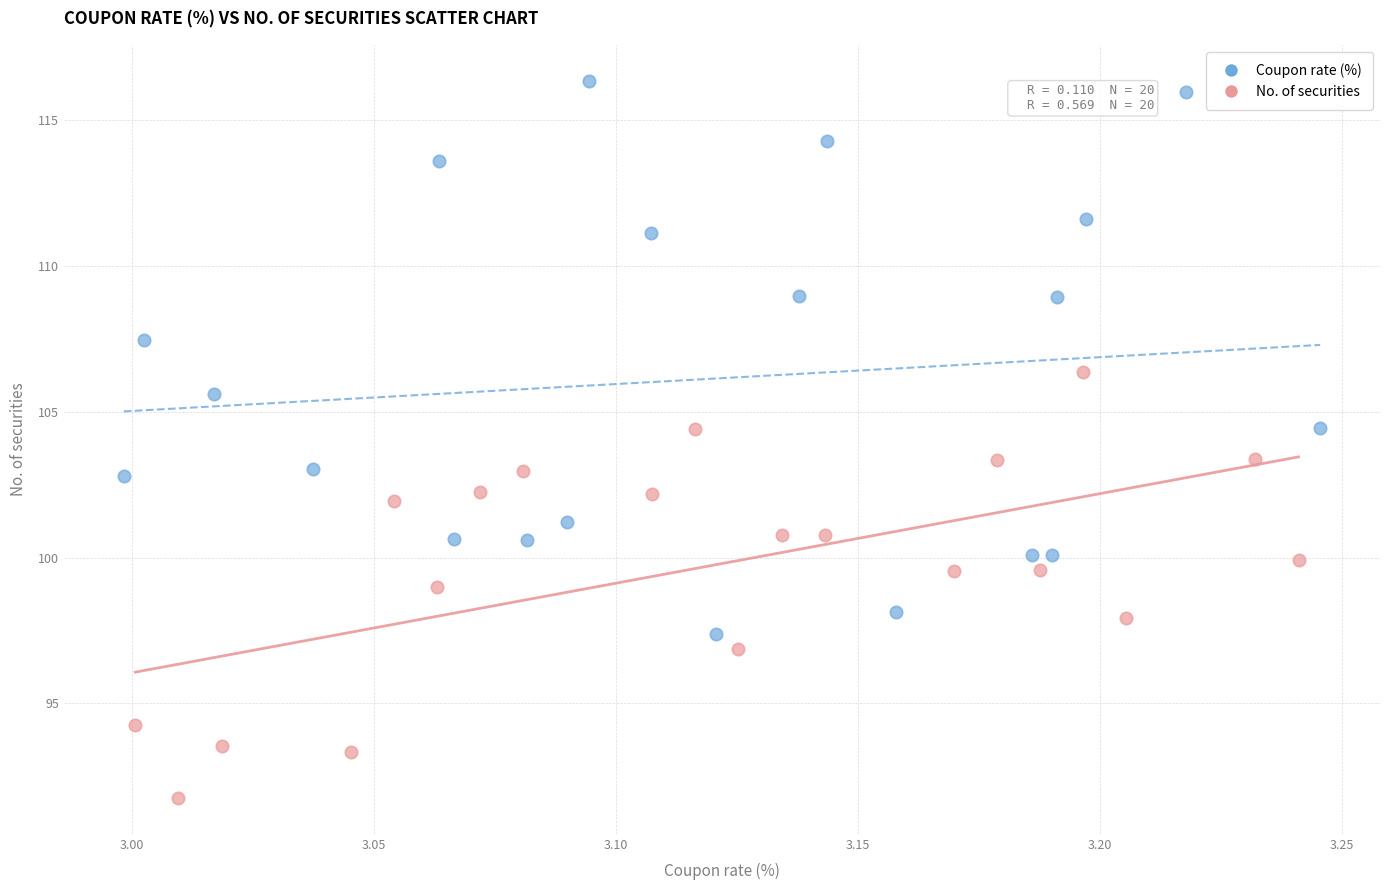

Which series has the largest Y range (max minus min)?

Coupon rate (%)